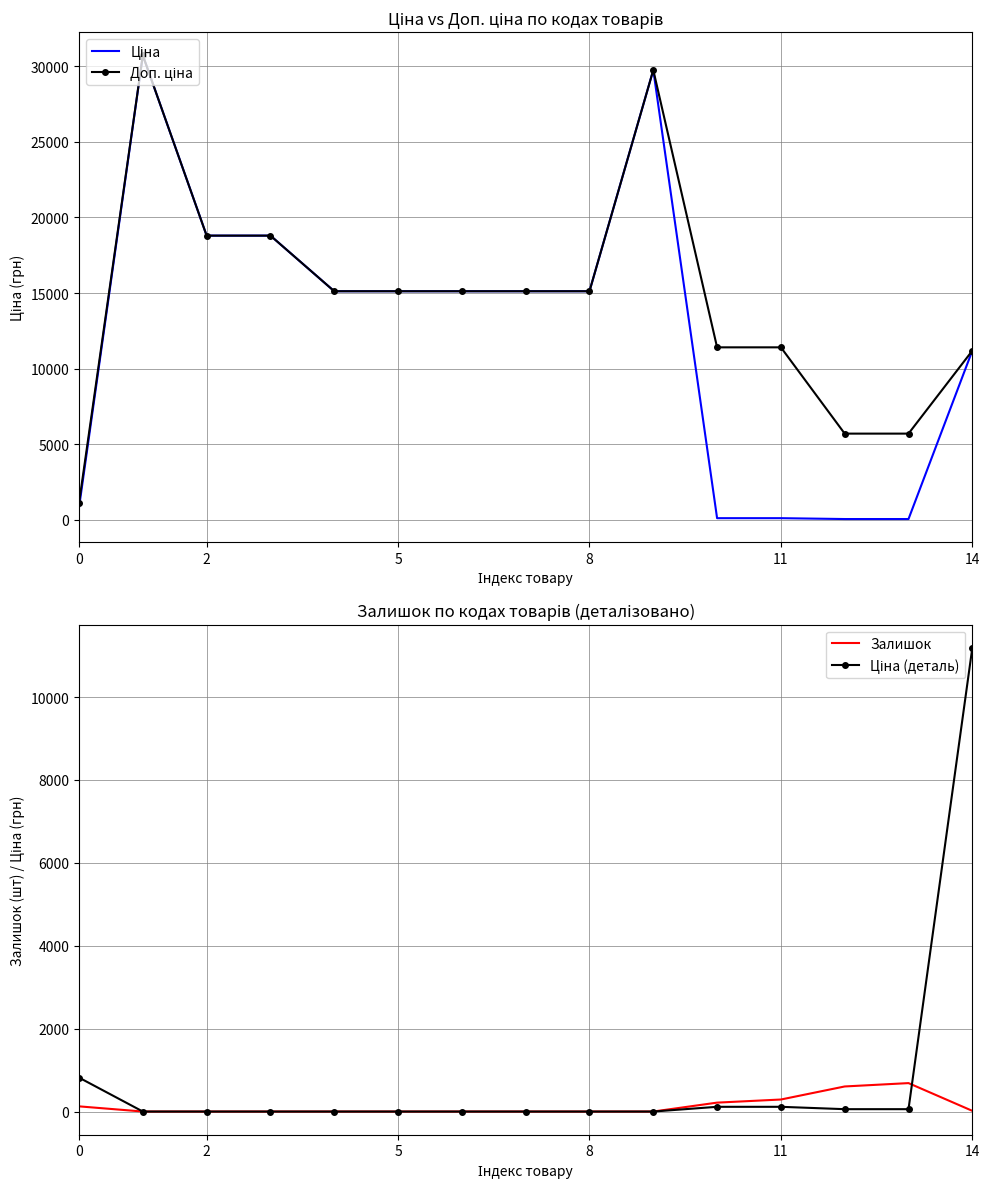

Reading left to right, list all the values displayed in this chart.

Ціна: 818.5	30717.1	18796.8	18796.8	15120.0	15120.0	15120.0	15120.0	15120.0	29747.2	114.1	114.1	57.0	57.0	11188.2
Доп. ціна: 1109.2	30717.1	18796.8	18796.8	15120.0	15120.0	15120.0	15120.0	15120.0	29747.2	11410.0	11410.0	5705.0	5705.0	11188.2
Залишок: 125.0	0.0	0.0	0.0	0.0	0.0	0.0	0.0	0.0	0.0	215.0	290.0	605.0	686.0	17.0
Ціна (деталь): 818.5	0.0	0.0	0.0	0.0	0.0	0.0	0.0	0.0	0.0	114.1	114.1	57.0	57.0	11188.2